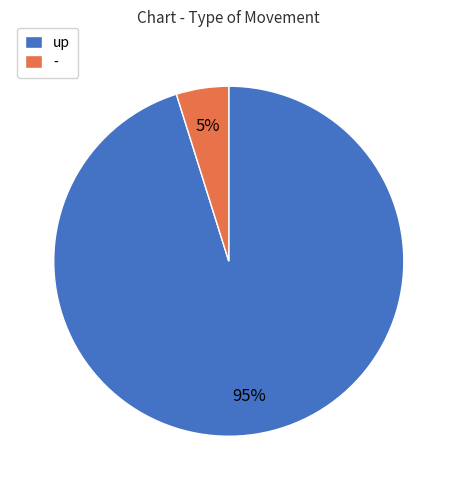

Is there a majority slice in this chart?

Yes